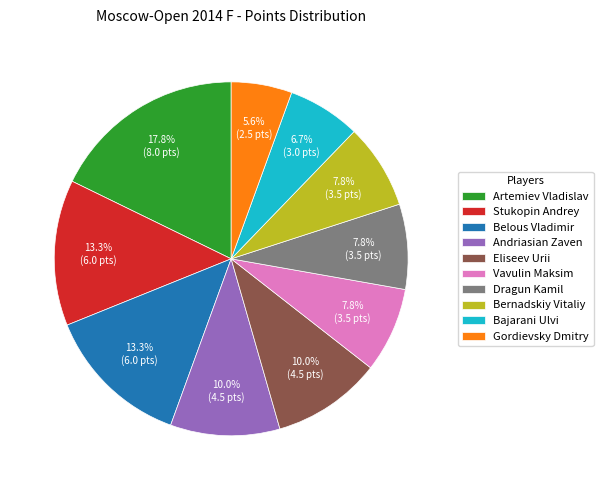

How many segments does this pie chart have?

10